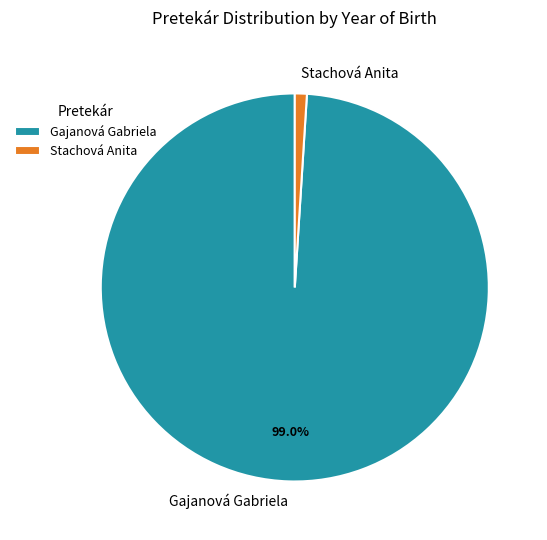

To the nearest percent, what percentage of the pie is Gajanová Gabriela?

99%